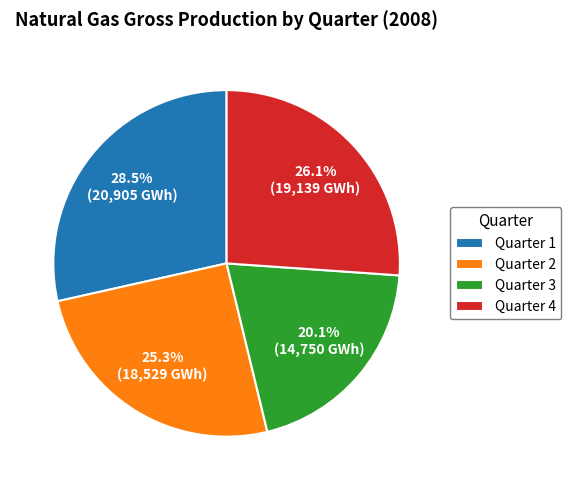

How many segments does this pie chart have?

4